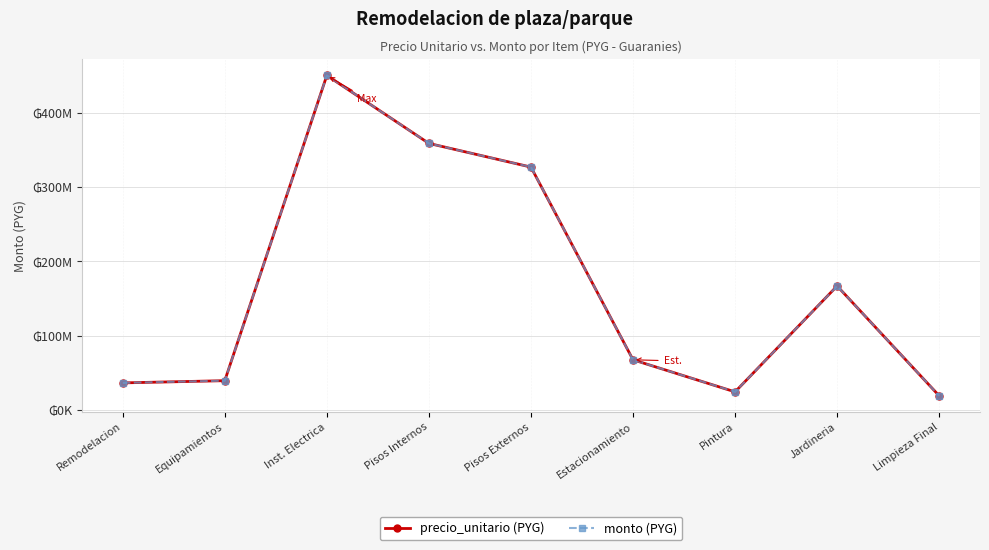

Where is the first local maximum for monto (PYG)?

Inst. Electrica